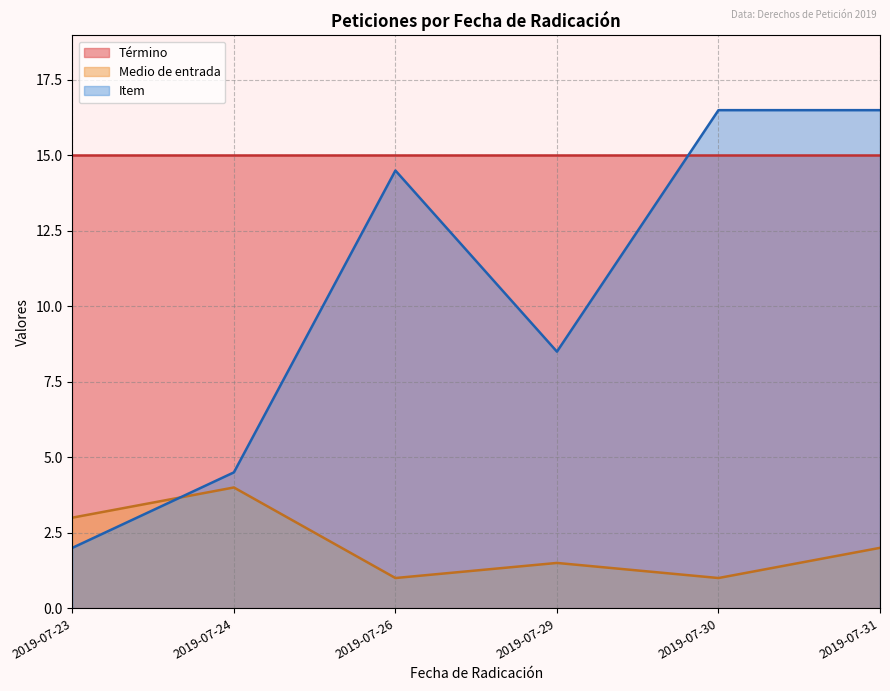

At which category does the chart reach its minimum across all series?

2019-07-26